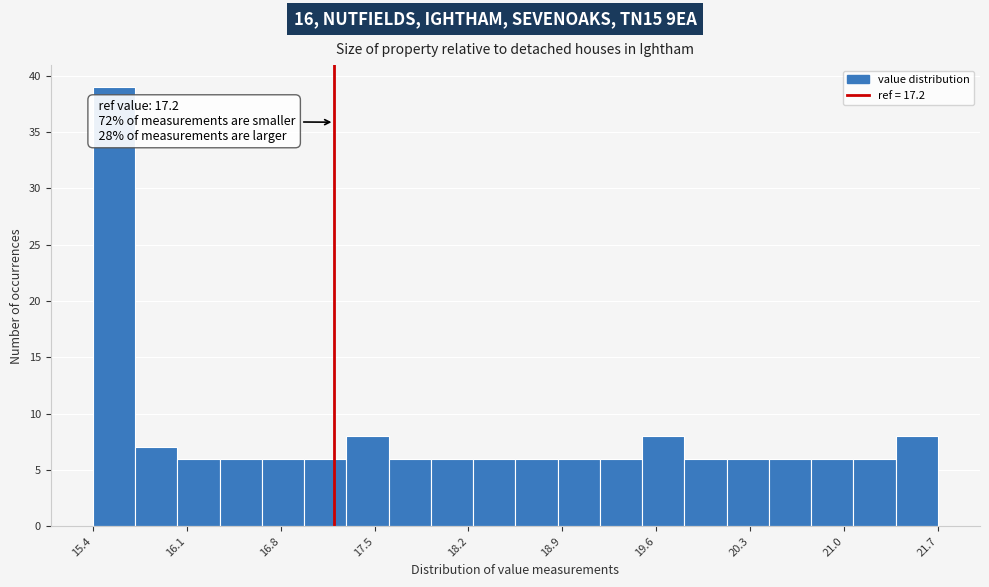

Read against the x-axis, roughly where is the centre of the tallest bar?

15.6